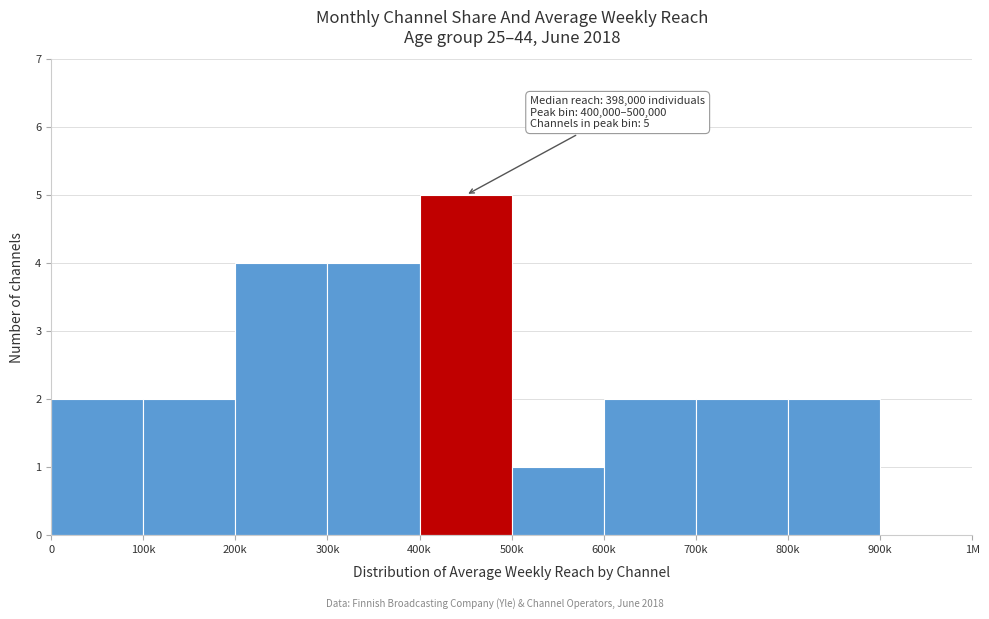

Reading left to right, transcribe all the data shown in this chart.

0=2	100k=2	200k=4	300k=4	400k=5	500k=1	600k=2	700k=2	800k=2	900k=0